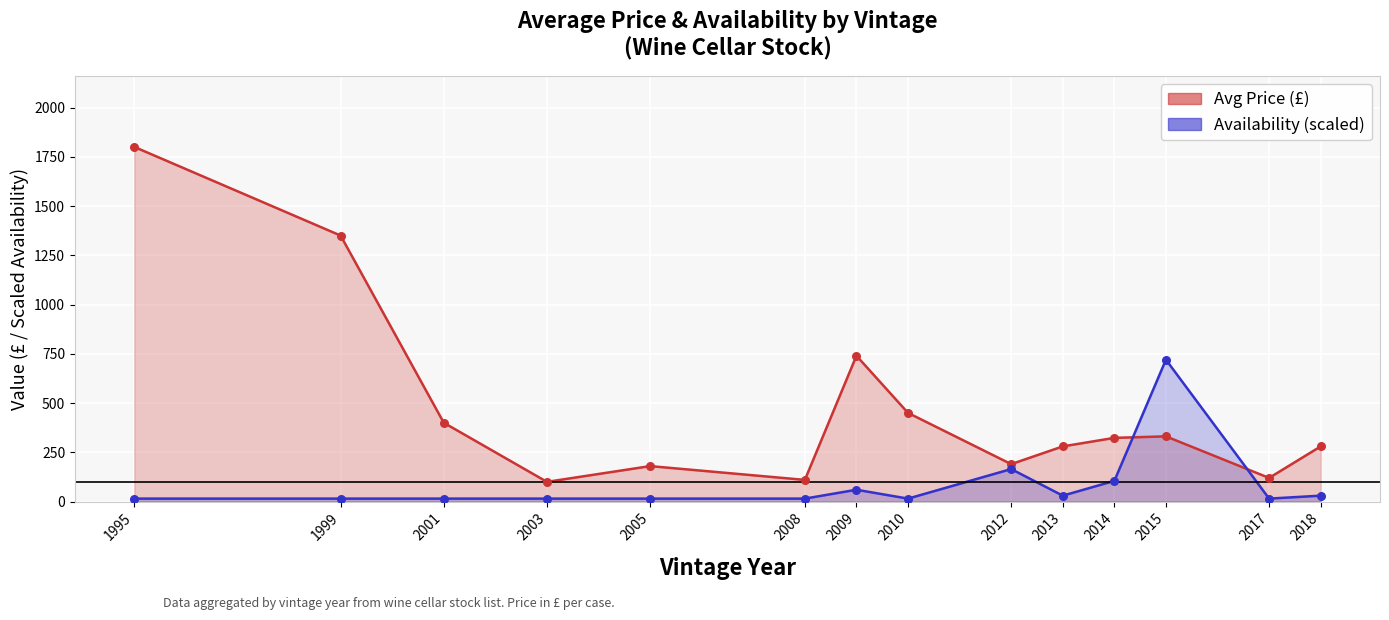

Which series has the largest Y range (max minus min)?

Avg Price (£)